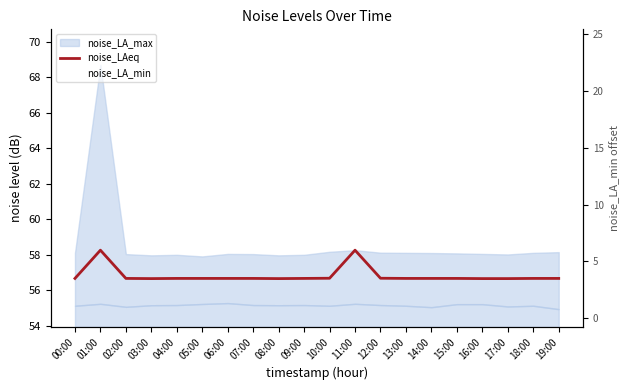

What is the sum of all noise_LAeq values?

1136.8